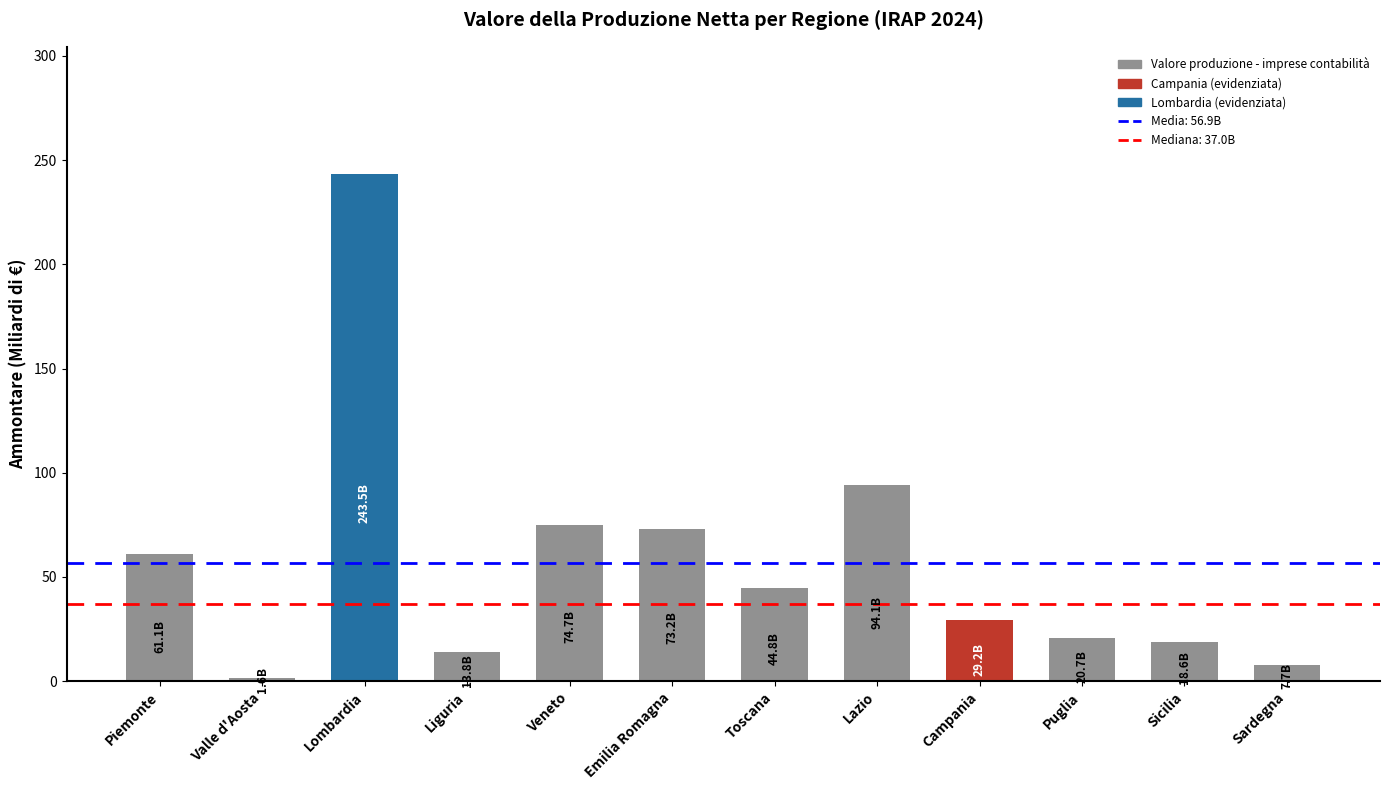

What is the change in value from Veneto to Sardegna?

-67.0